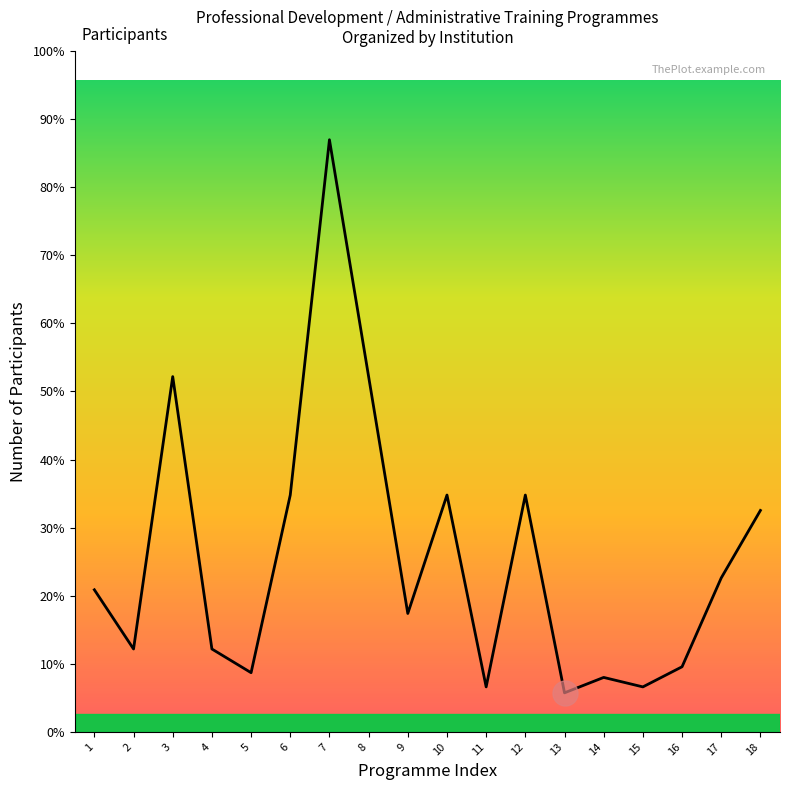

Does the chart have visible grid lines?

No